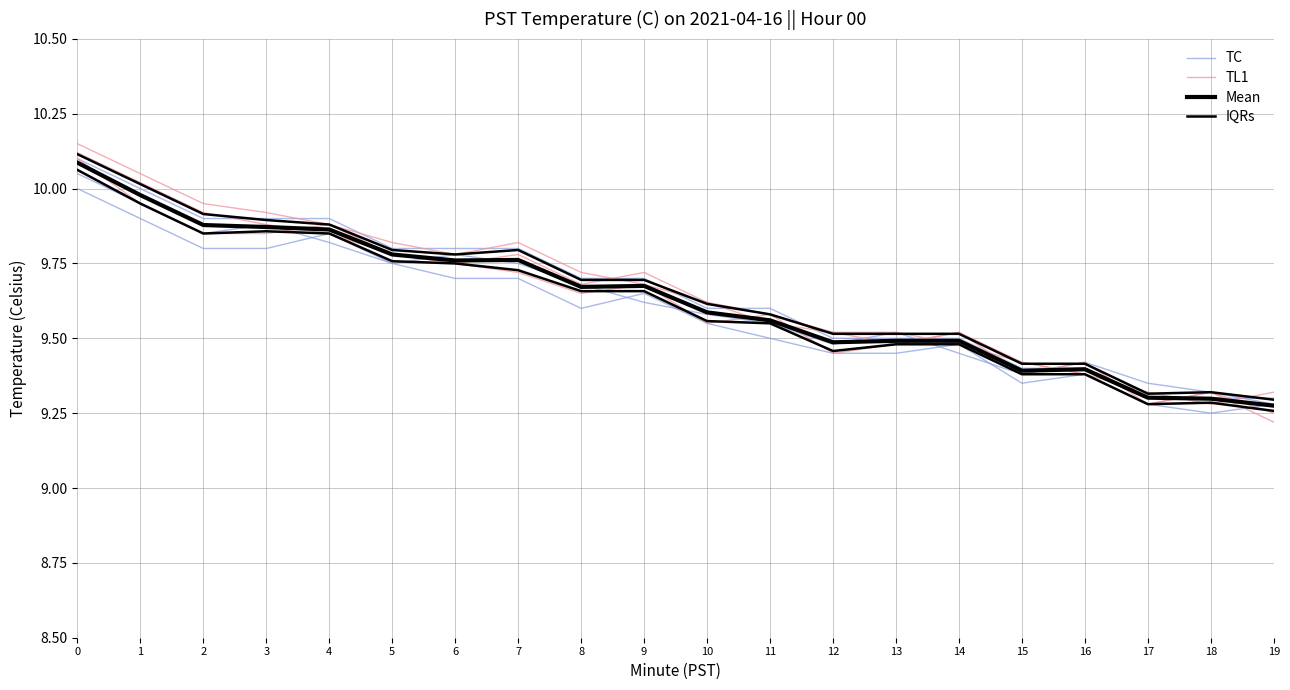

What are all the series names shown in the legend?

TC, TL1, Mean, IQRs